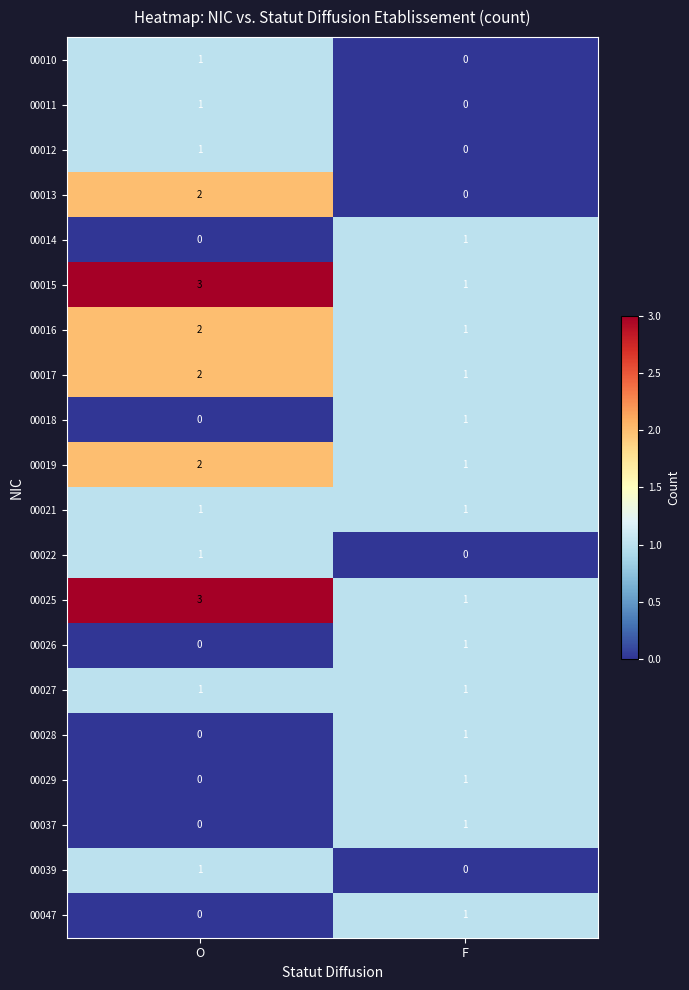

Is it true that 00028 equals 1 at O?

False